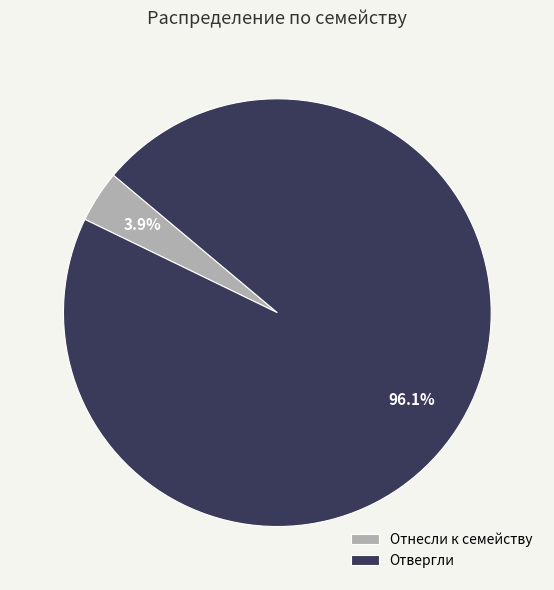

What percentage is NOT represented by Отвергли?

3.9%